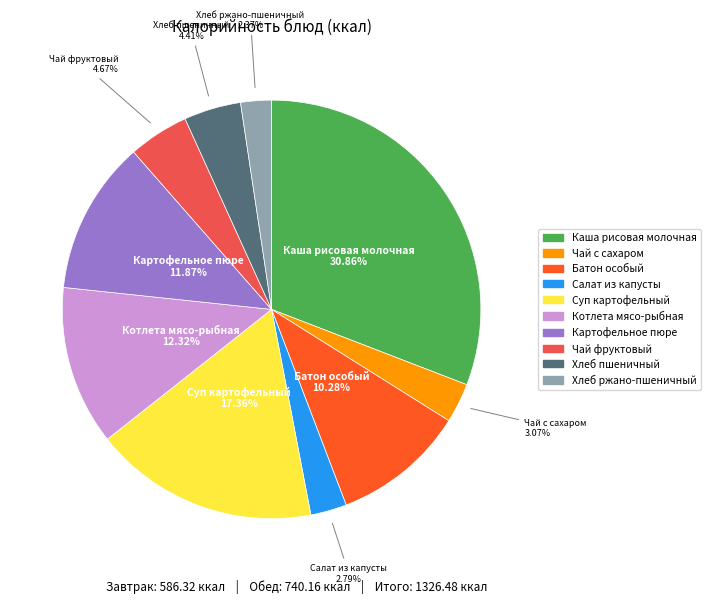

Does Хлеб ржано-пшеничный account for over 50% of the chart?

No